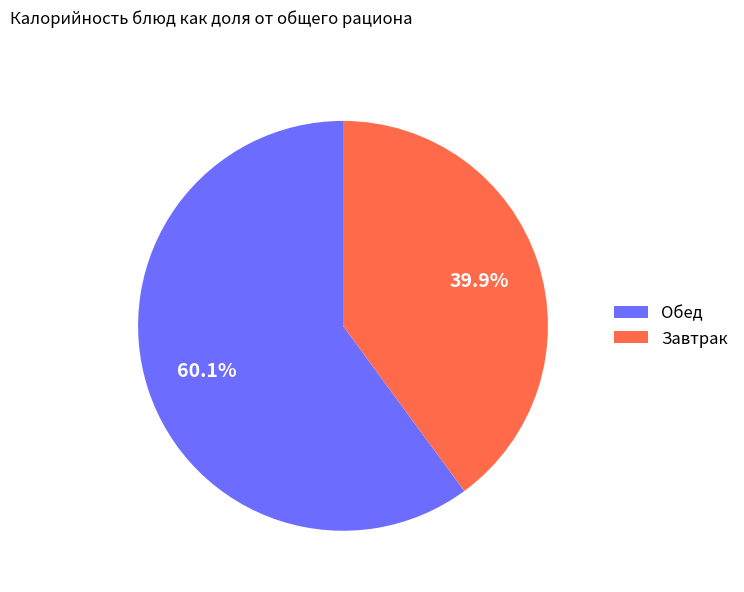

Rank the categories by value from highest to lowest.

Обед, Завтрак